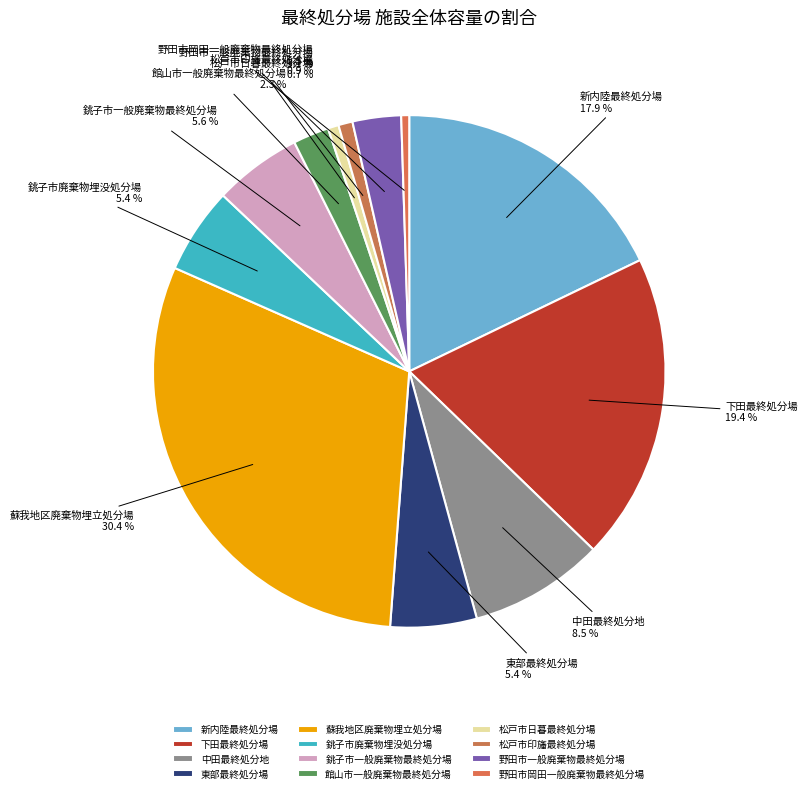

Is there a majority slice in this chart?

No